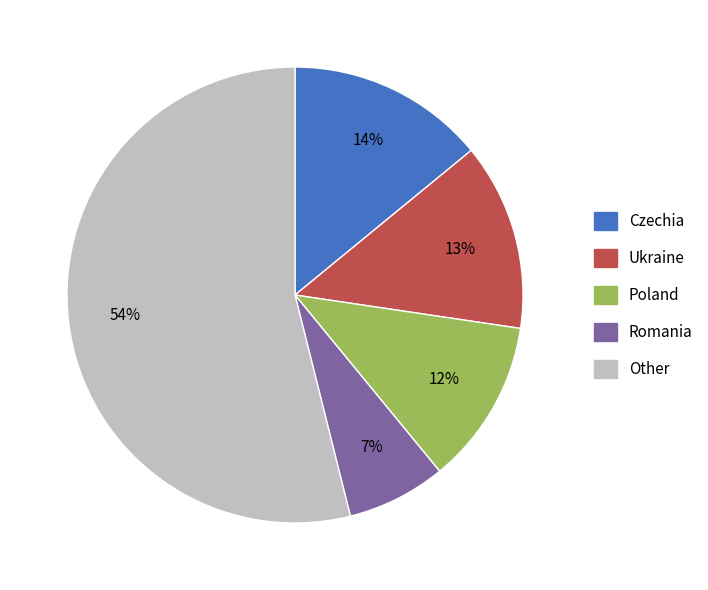

To the nearest percent, what is the difference between the largest and smallest slice percentages?

47%